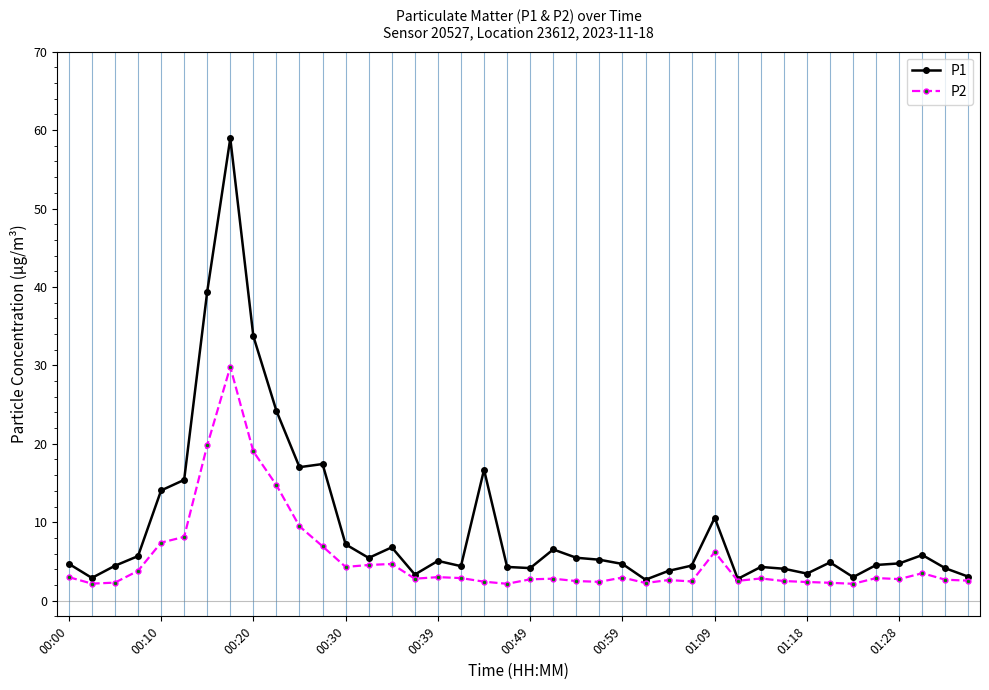

Which series has the largest total across all categories?

P1